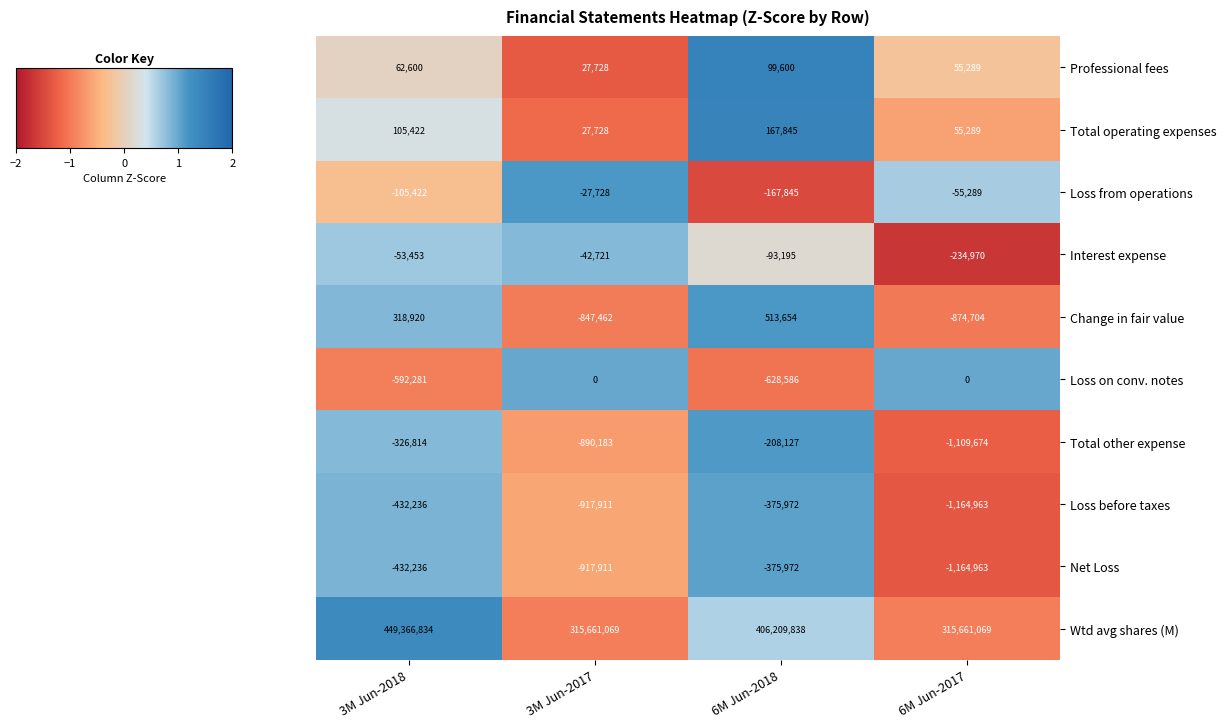

At which category does the chart reach its peak across all series?

3M Jun-2018